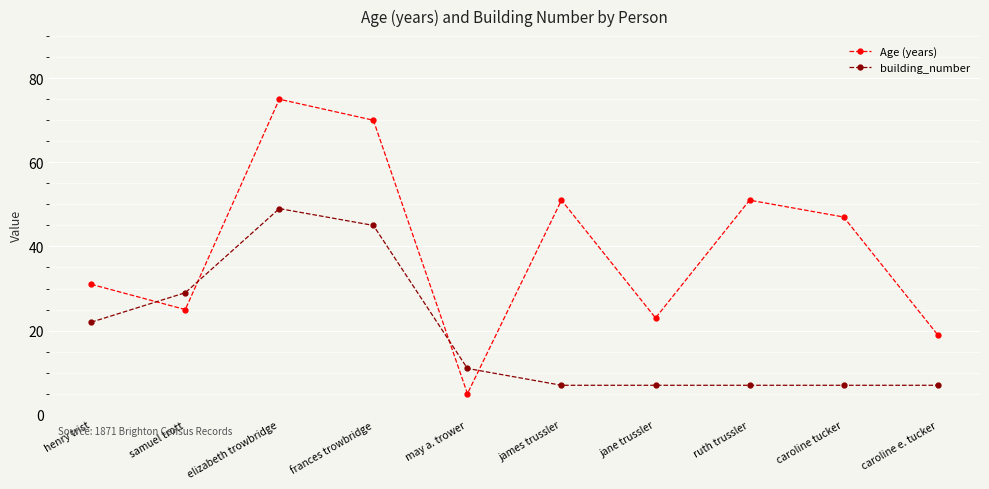

What position from the left is henry trist?

1